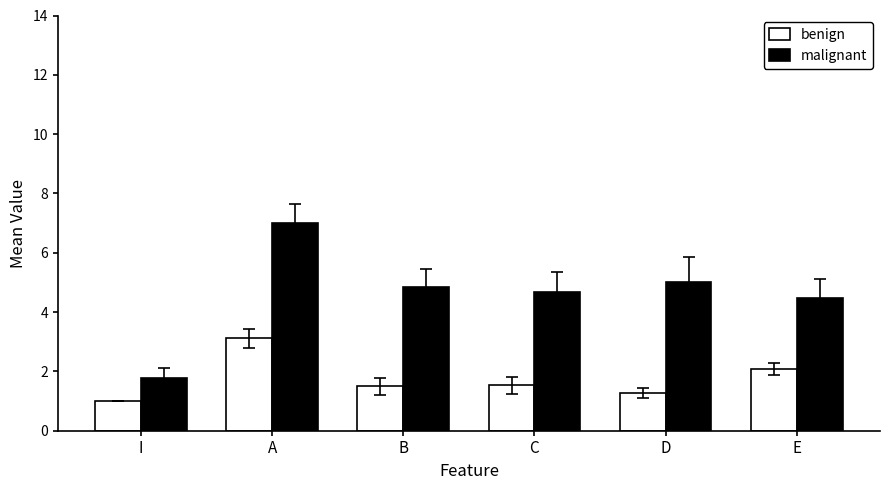

Rank the series by their average value, from highest to lowest.

malignant, benign